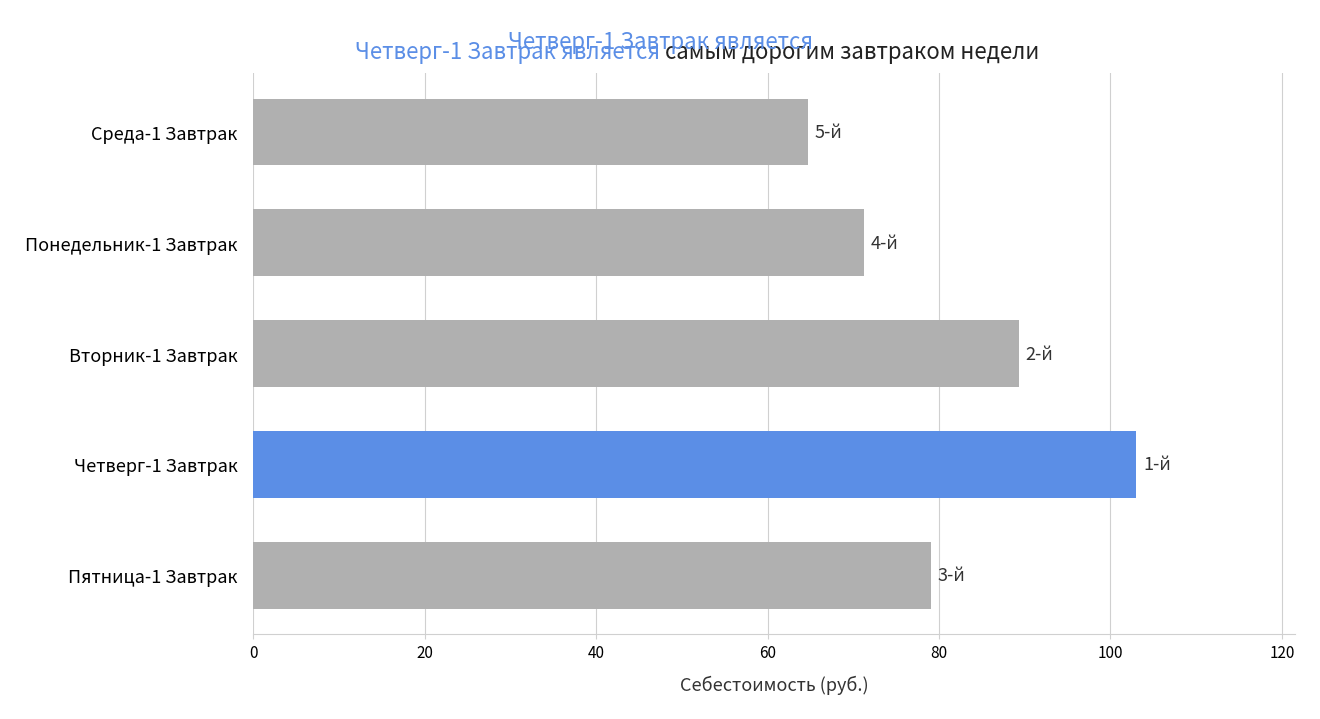

What is the maximum value shown in the chart?

103.0